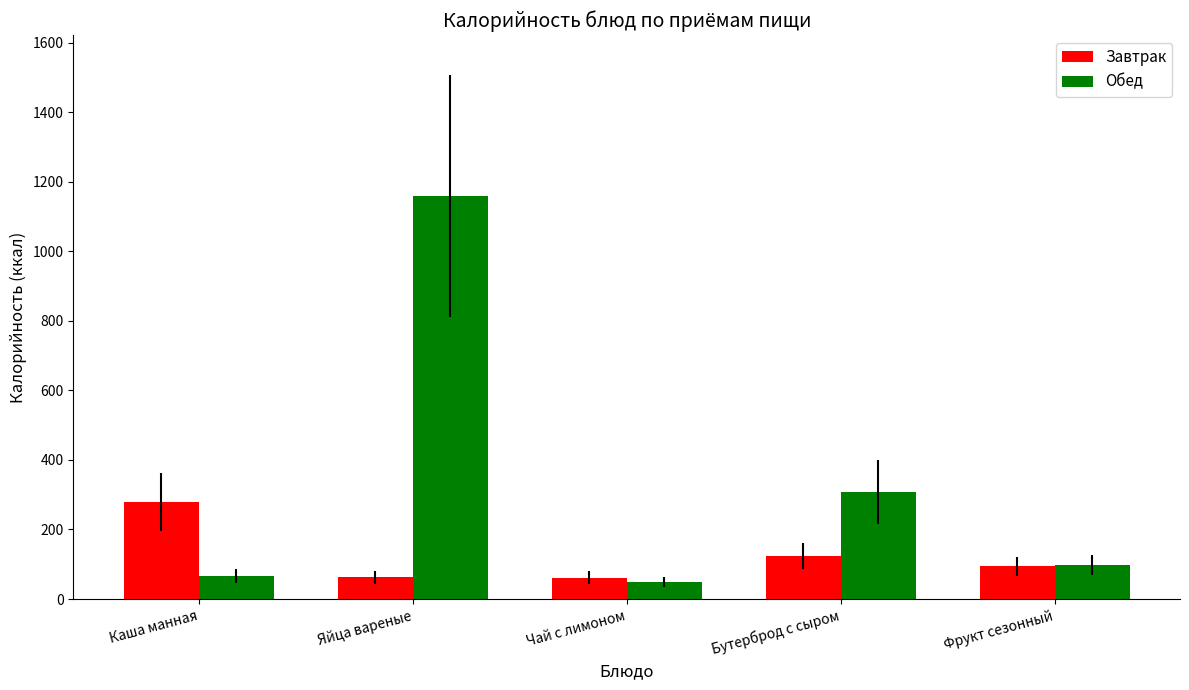

What is the label of the 3rd bar from the right?

Чай с лимоном